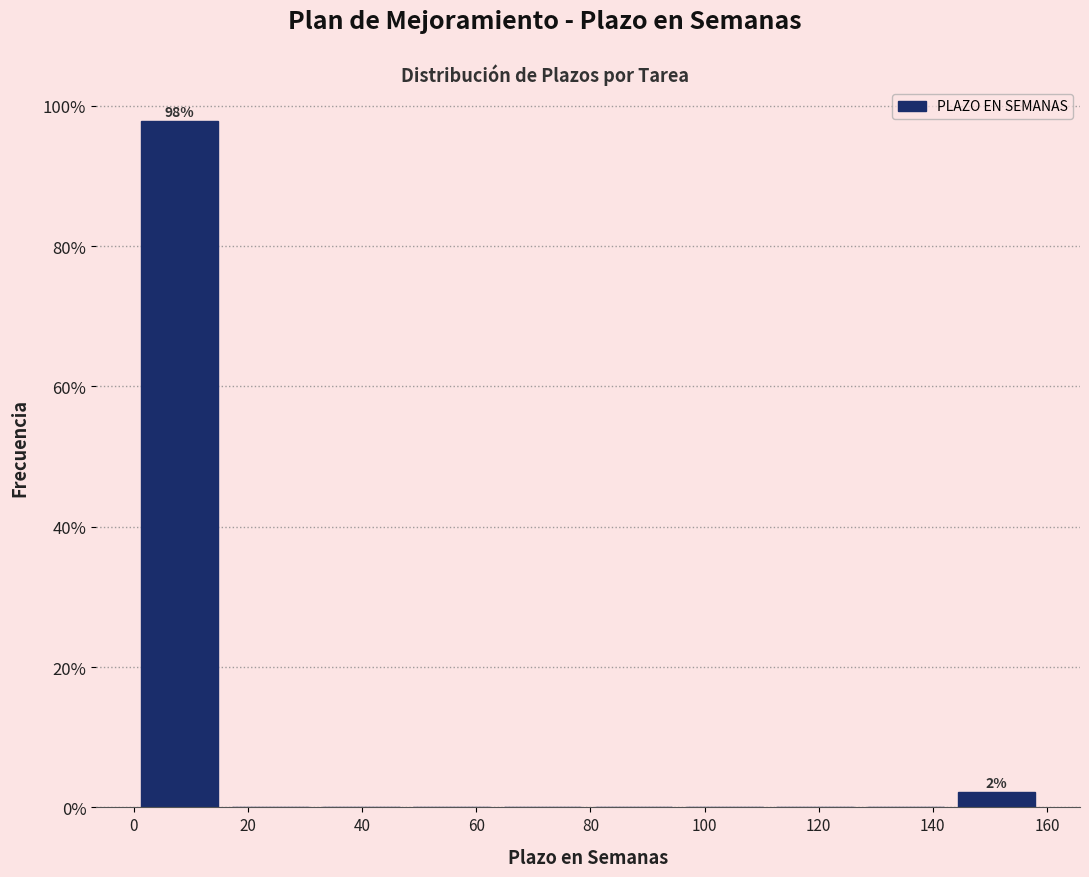

Over which range of the x-axis is the bar tallest?

0 to 16